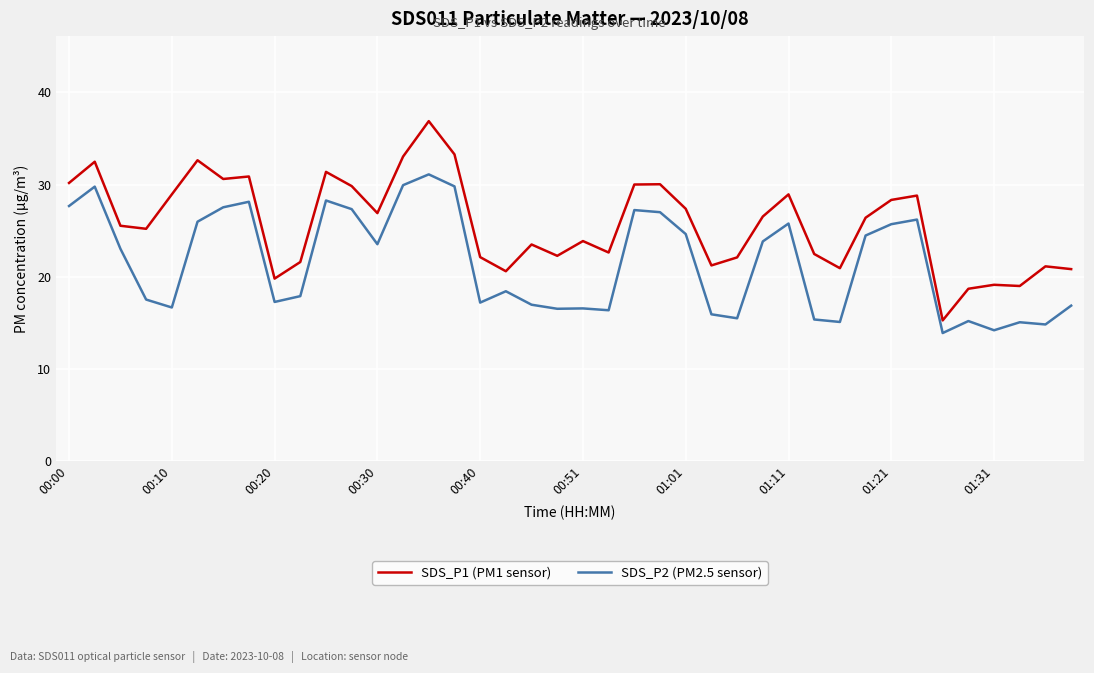

True or false: SDS_P2 (PM2.5 sensor) and SDS_P1 (PM1 sensor) intersect in this chart.

False